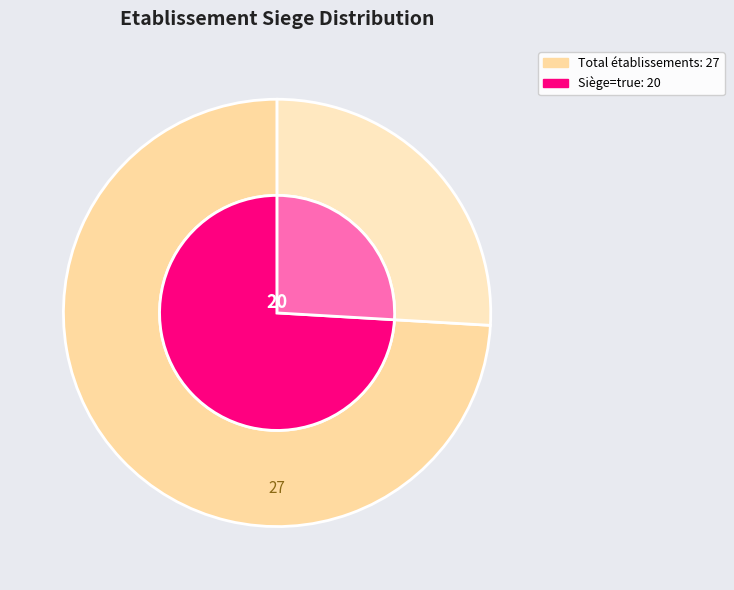

Rank the categories by value from lowest to highest.

false, true